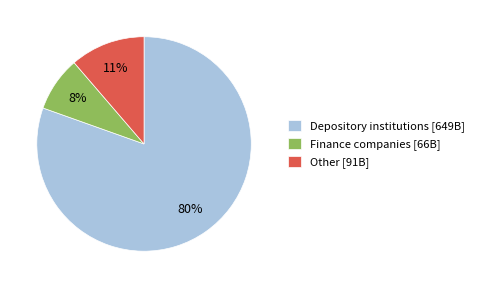

Which has a higher value, Depository institutions [649B] or Other [91B]?

Depository institutions [649B]